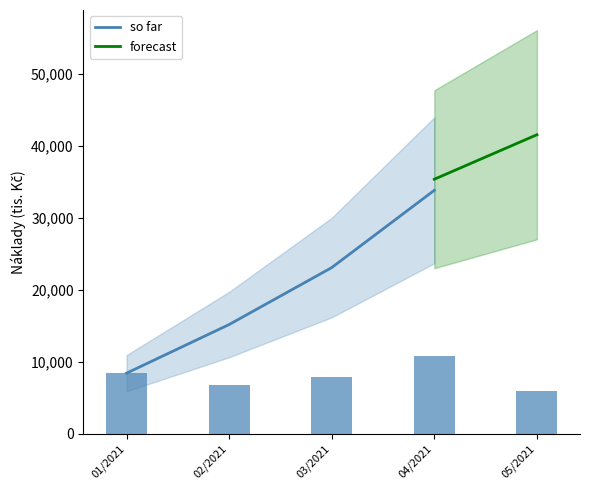

What is the sum of the values at 03/2021 and 05/2021?

13801.0